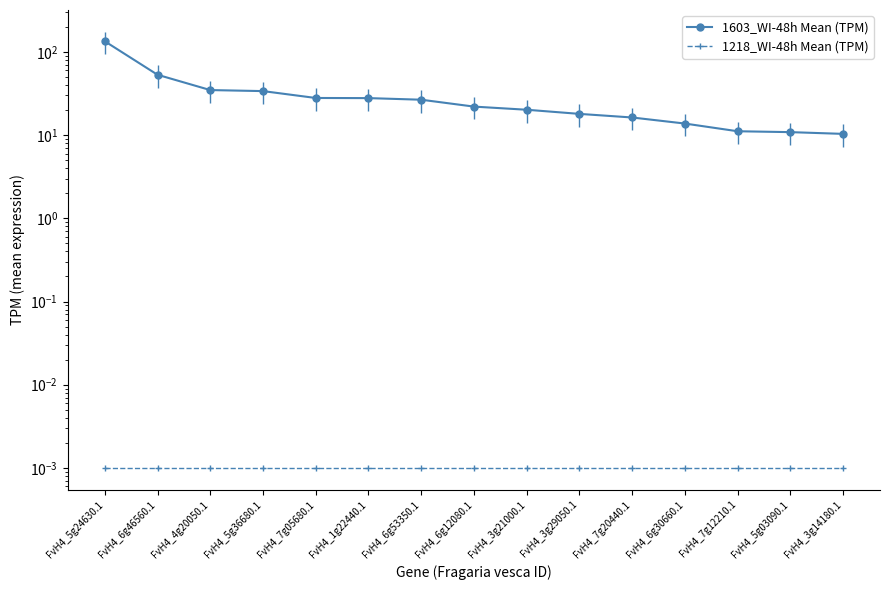

Which series has the widest spread of values?

1603_WI-48h Mean (TPM)